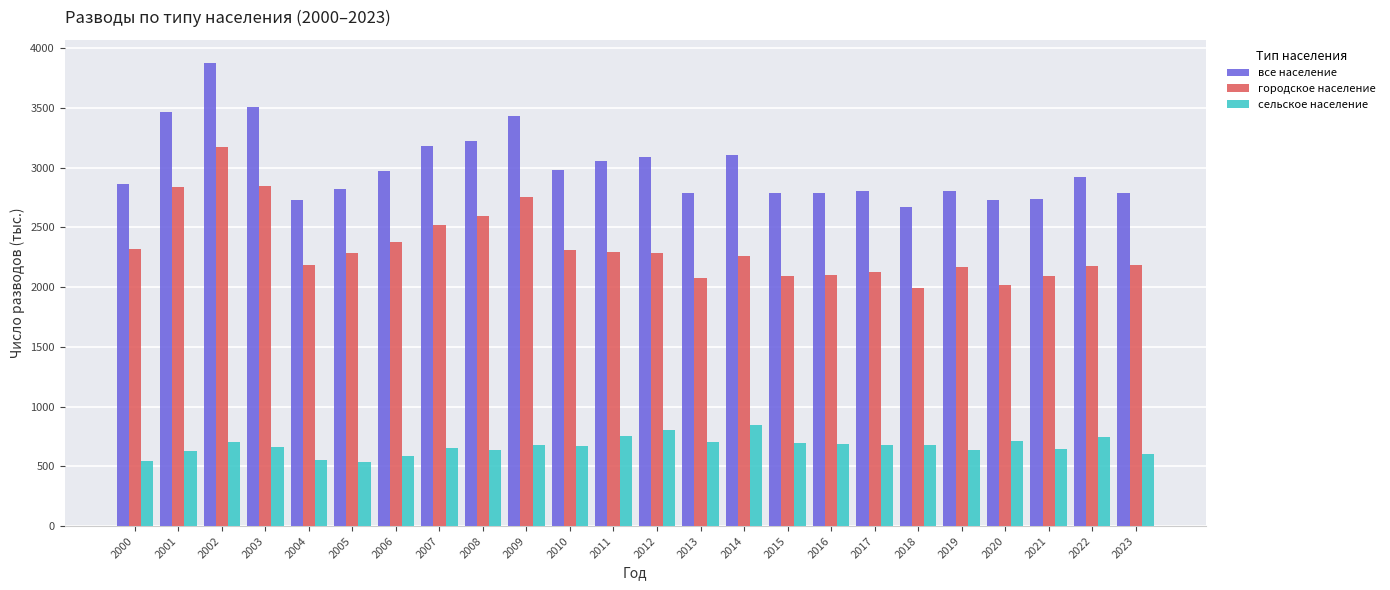

Which series has the largest range (max minus min)?

все население